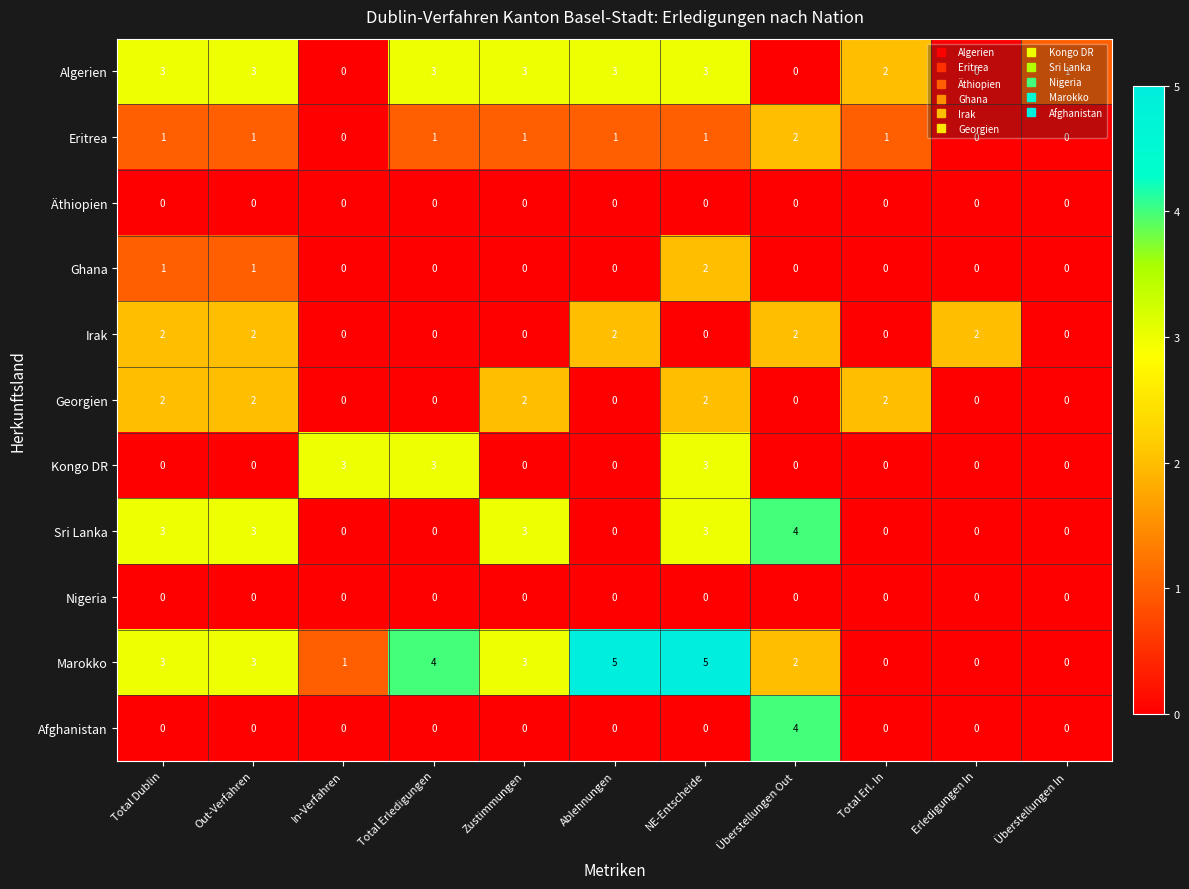

Which series has the widest spread of values?

Marokko